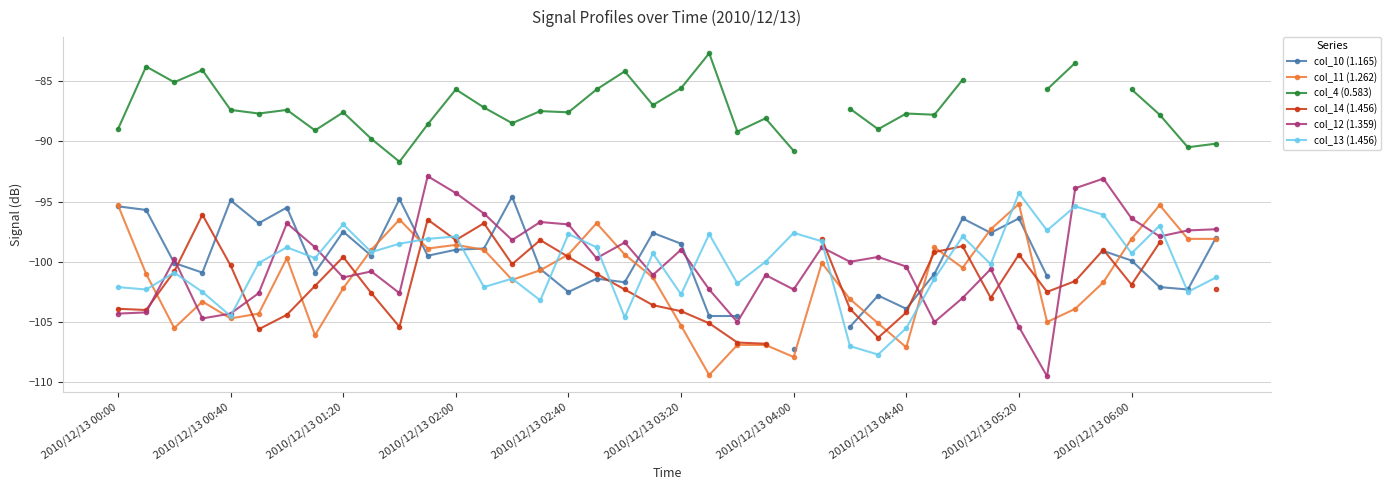

True or false: col_12 (1.359) has more than 1 interior local peaks.

True